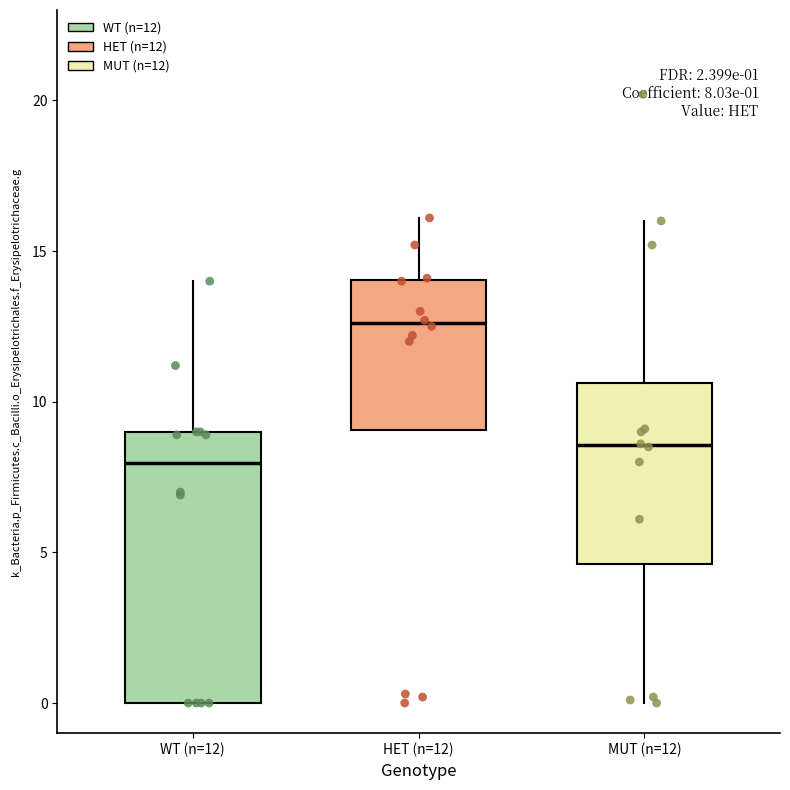

Which box's median line is the highest?

HET (n=12)